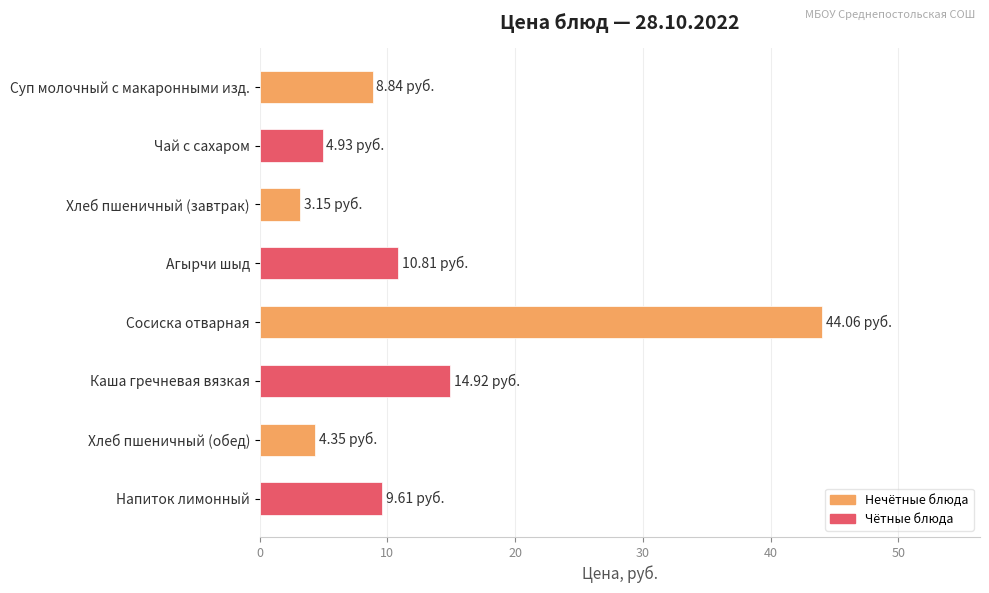

Rank the categories by value from highest to lowest.

Сосиска отварная, Каша гречневая вязкая, Агырчи шыд, Напиток лимонный, Суп молочный с макаронными изд., Чай с сахаром, Хлеб пшеничный (обед), Хлеб пшеничный (завтрак)